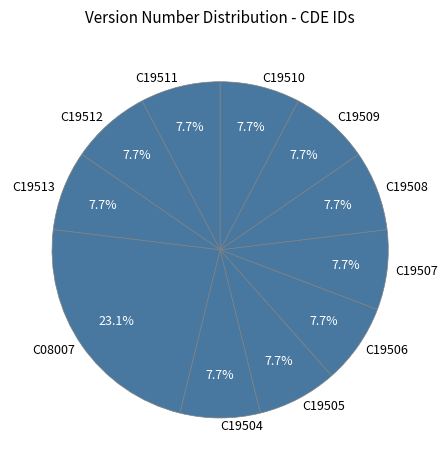

Count the number of slices in the pie.

11